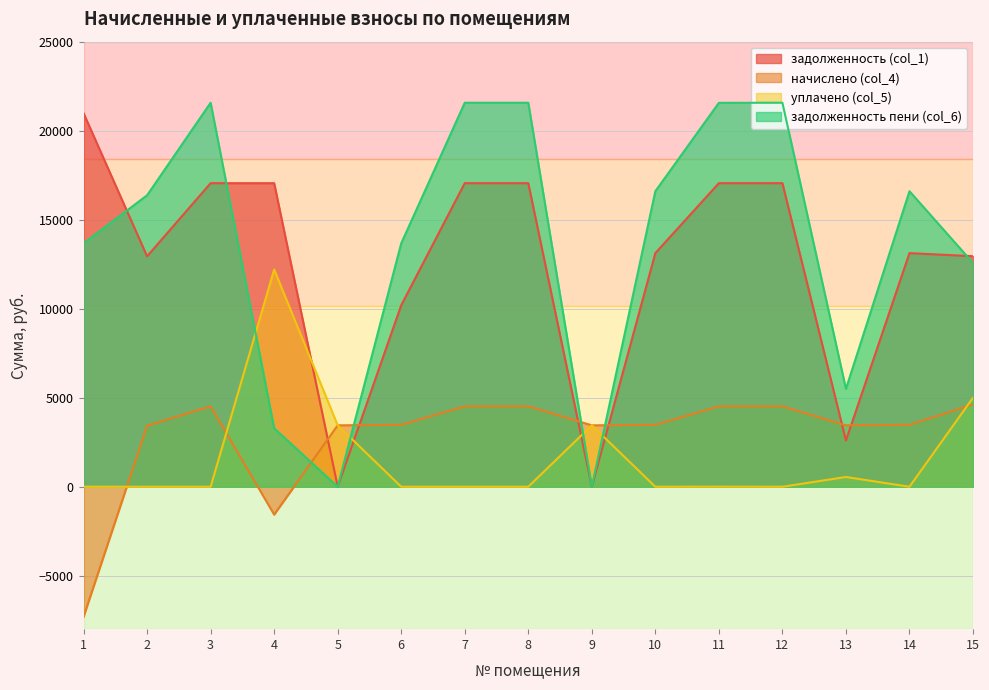

What is the highest value of the задолженность пени (col_6) series?

21569.4